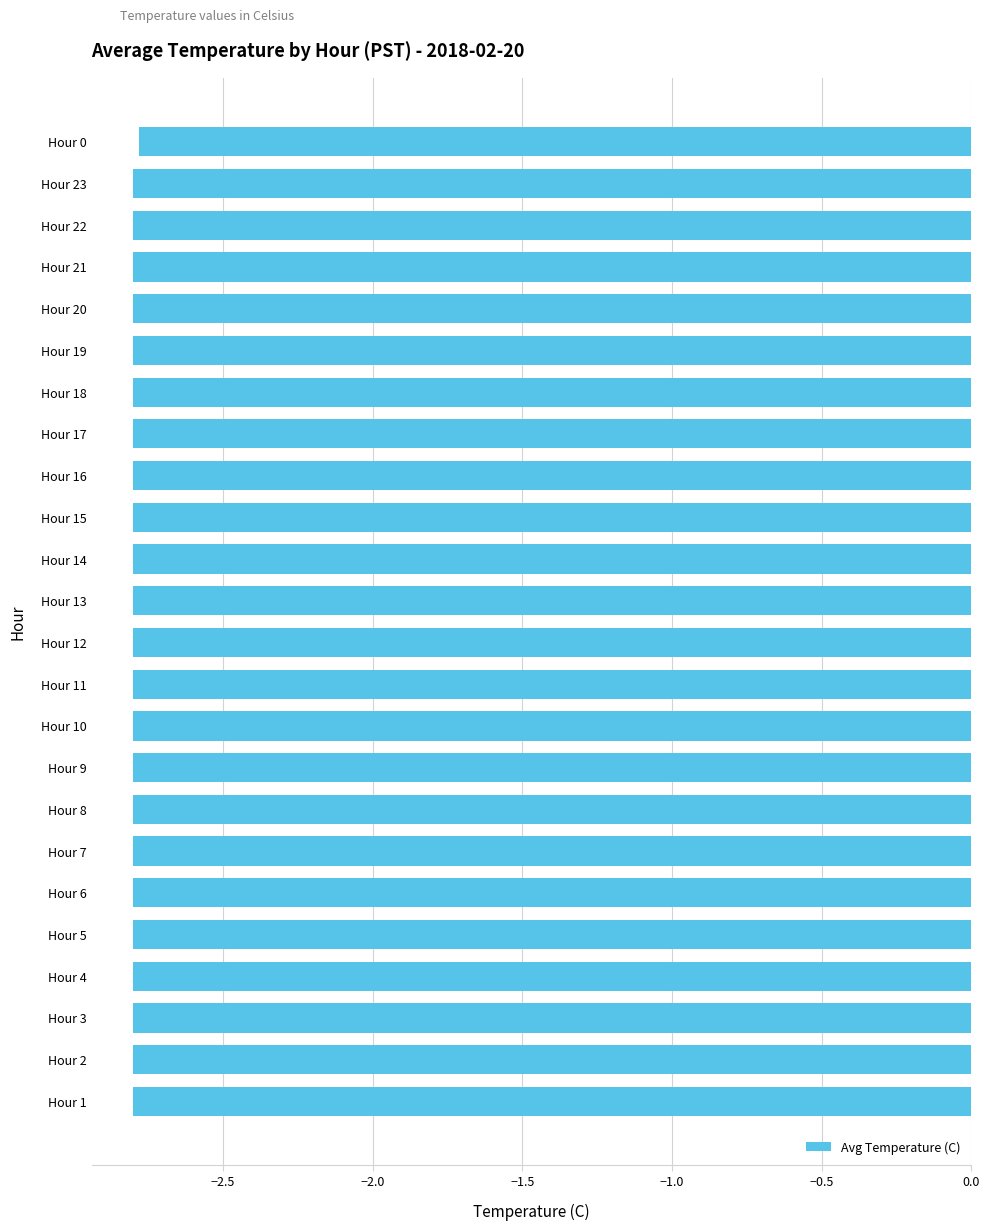

Are the bars horizontal?

Yes